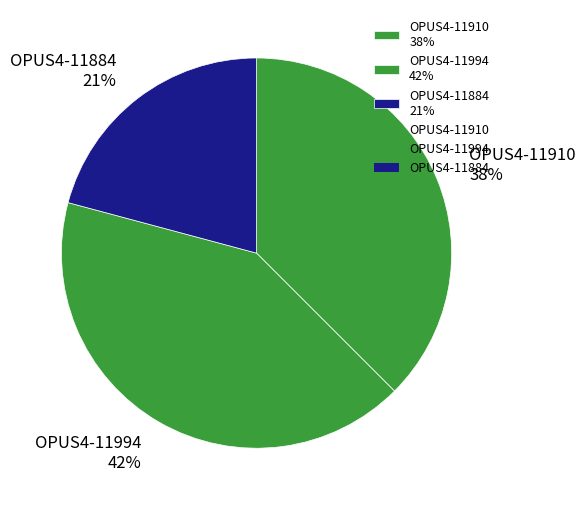

Is the sum of OPUS4-11884 21% and OPUS4-11910 38% greater than half?

Yes